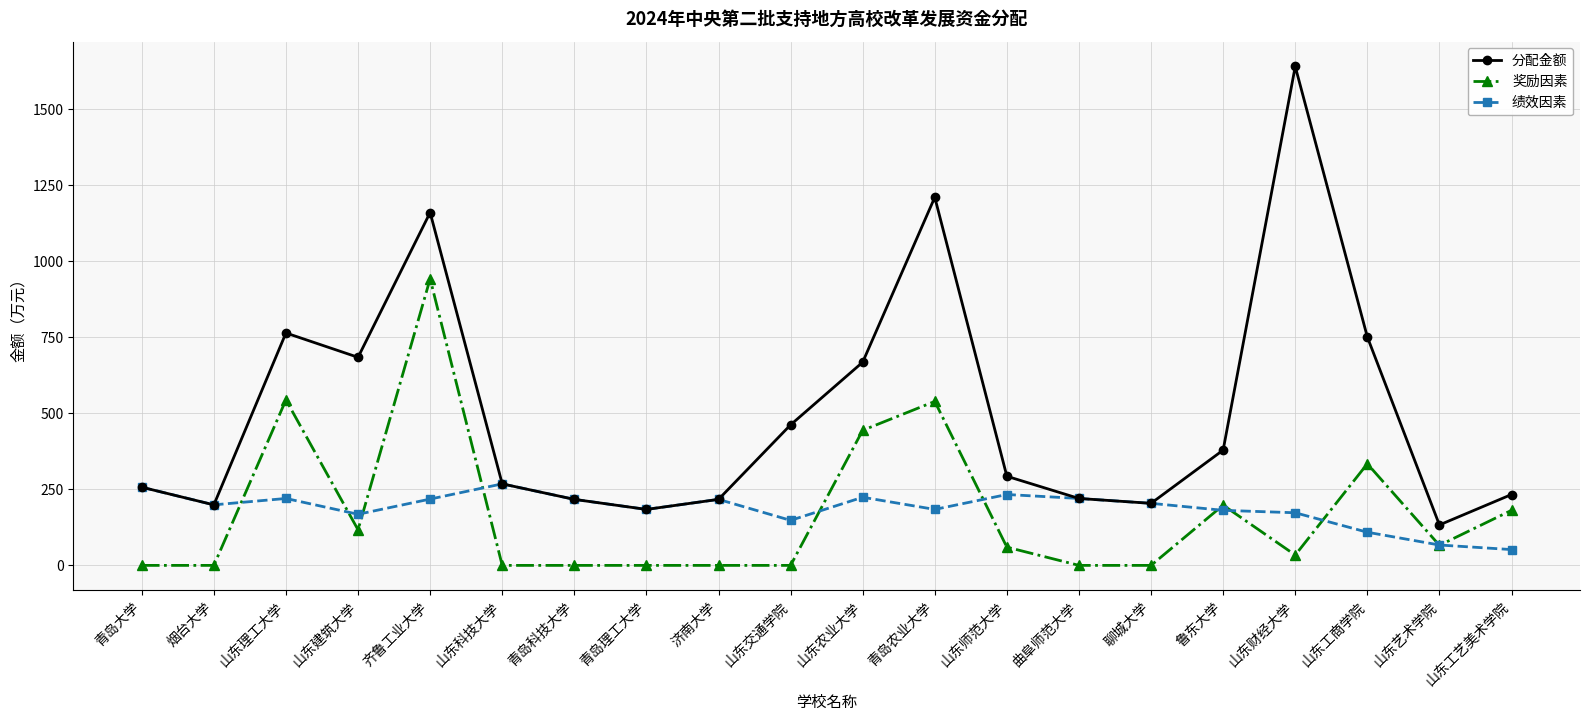

How many categories are shown in the chart?

20